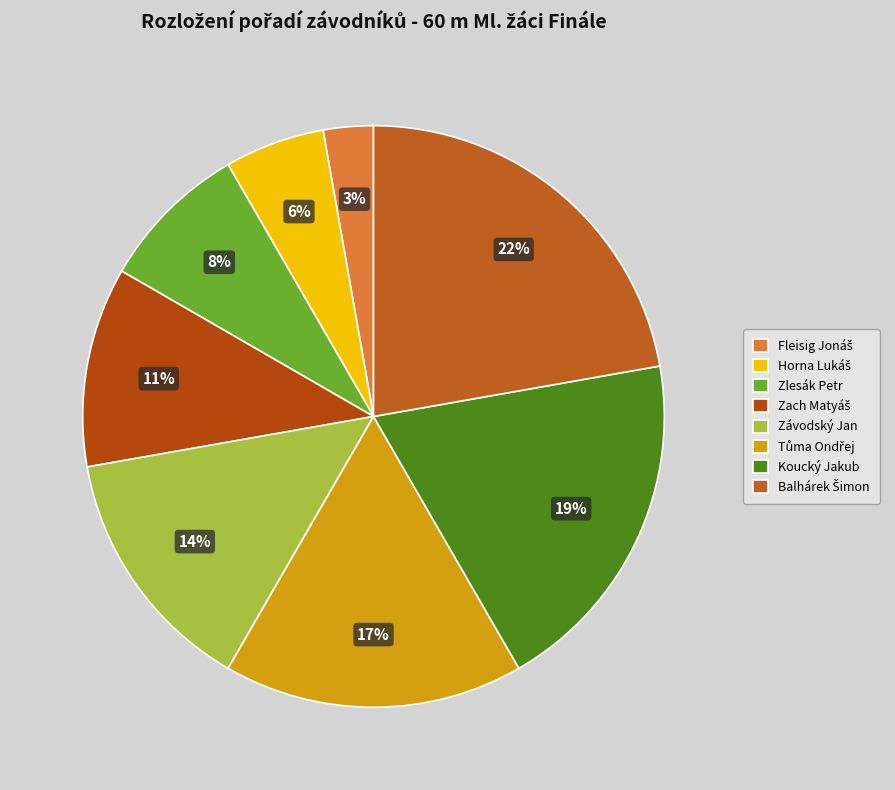

To the nearest percent, what portion does Zlesák Petr represent?

8%